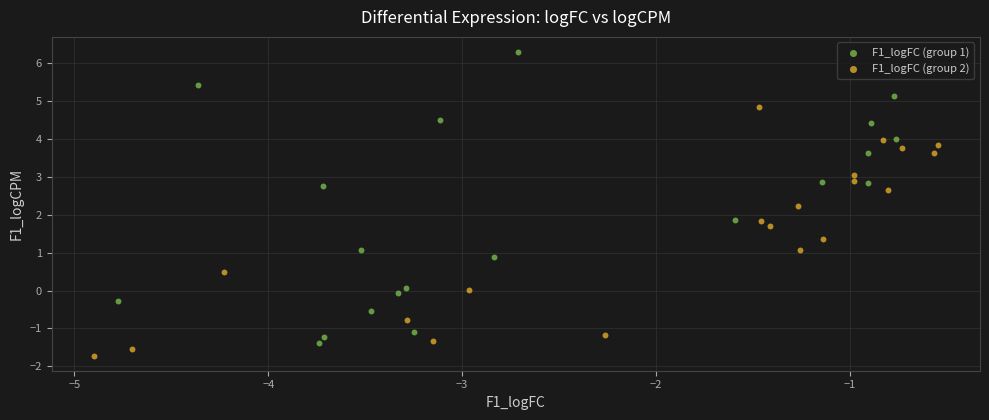

Which series has the widest spread of Y values?

F1_logFC (group 1)